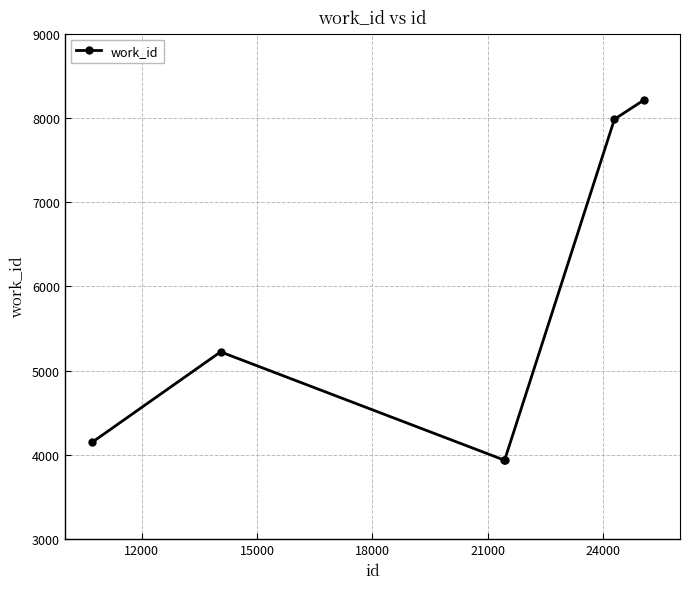

What is the sum of all values?

33446